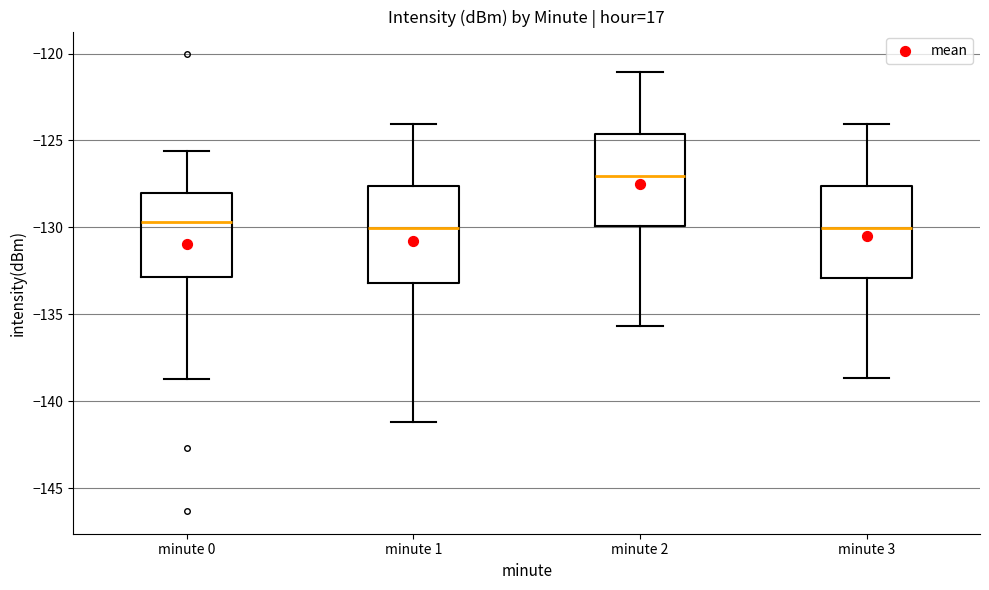

Which box's median line is the highest?

minute 2